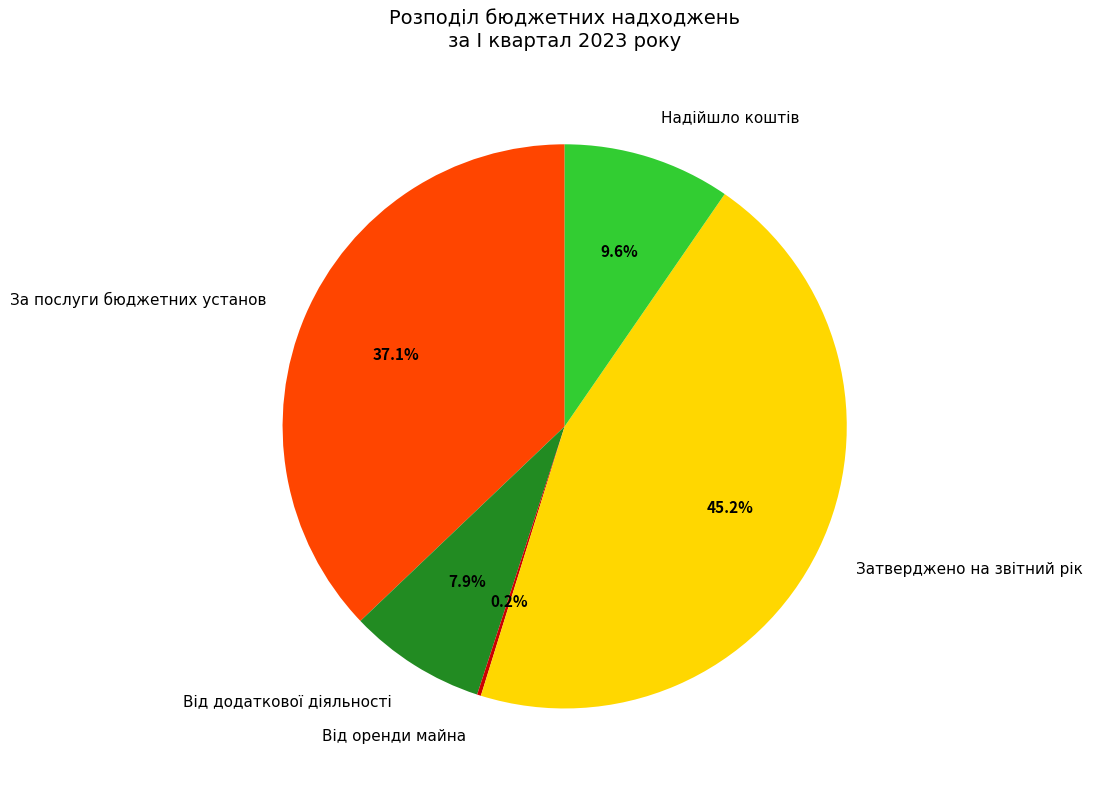

To the nearest percent, what portion does За послуги бюджетних установ represent?

37%